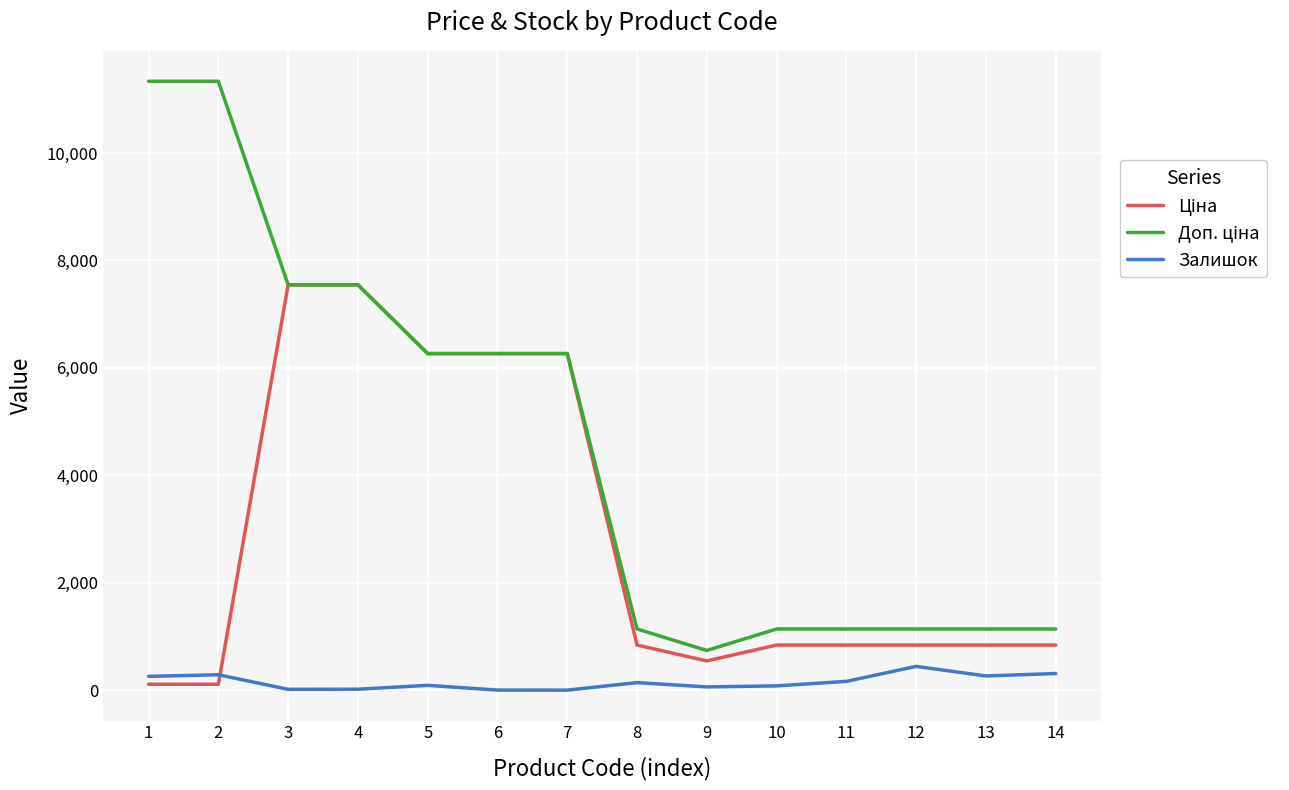

List the series in order of their overall mean, highest first.

Доп. ціна, Ціна, Залишок